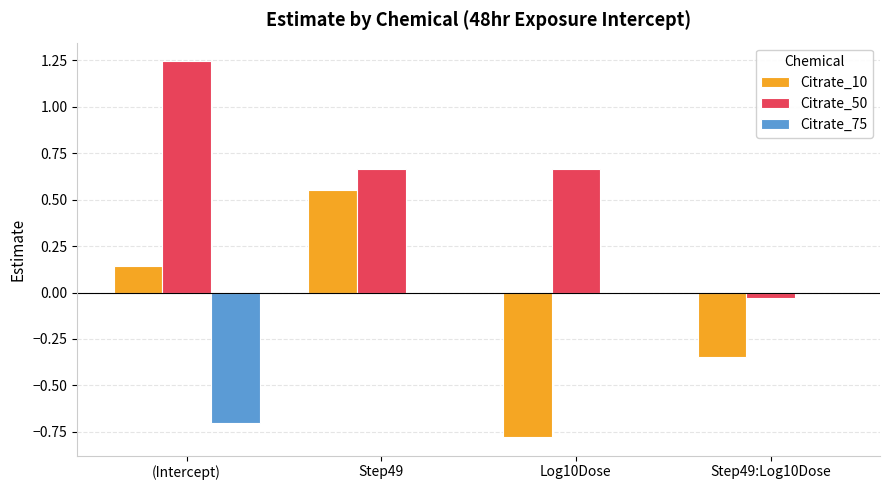

What is the sum of all Citrate_75 values?

-0.7